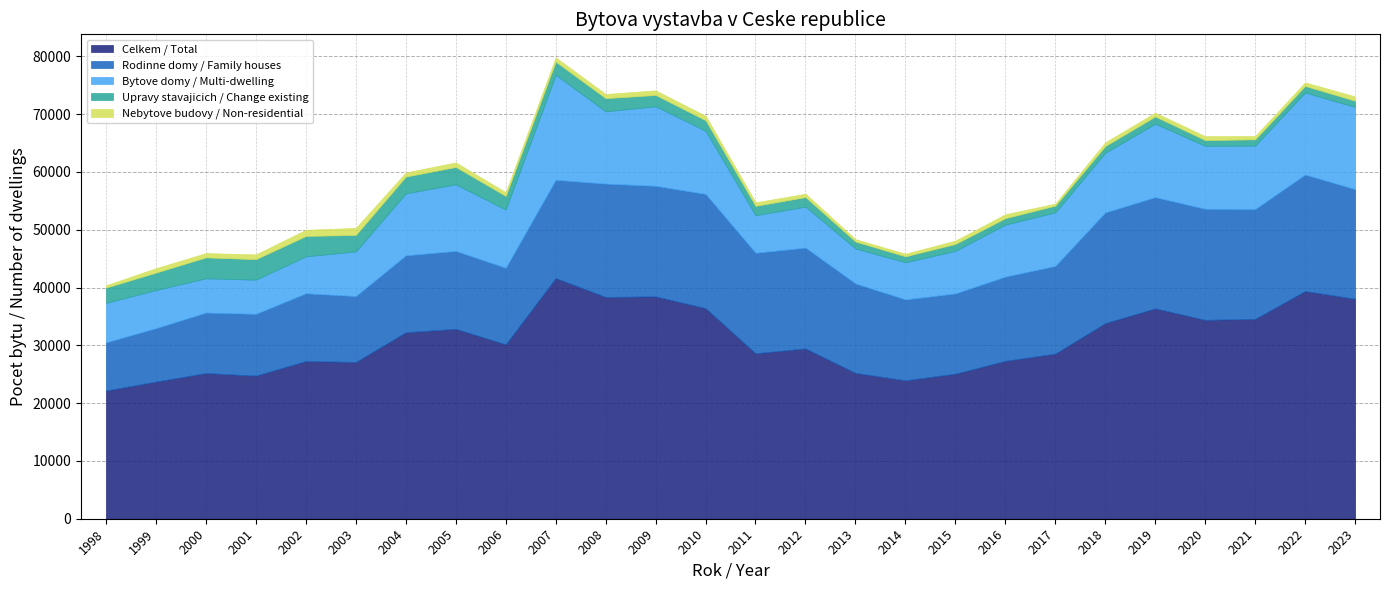

Is the value of Bytove domy / Multi-dwelling at 2002 greater than the value of Rodinne domy / Family houses at 2006?

No